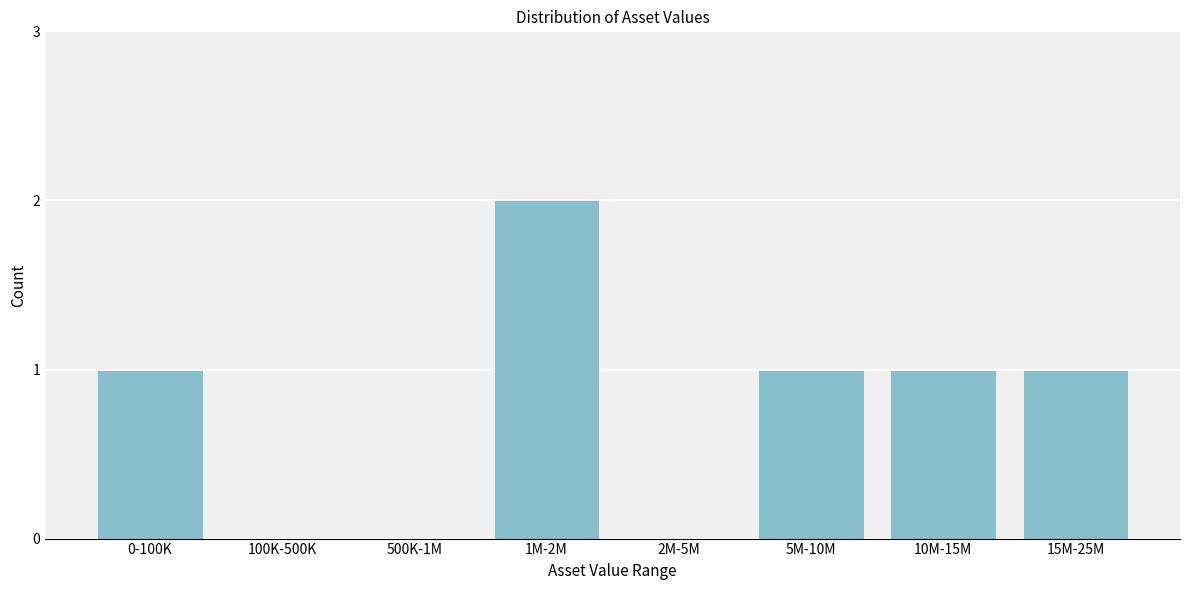

Reading left to right, transcribe all the data shown in this chart.

0-100K=1	100K-500K=0	500K-1M=0	1M-2M=2	2M-5M=0	5M-10M=1	10M-15M=1	15M-25M=1